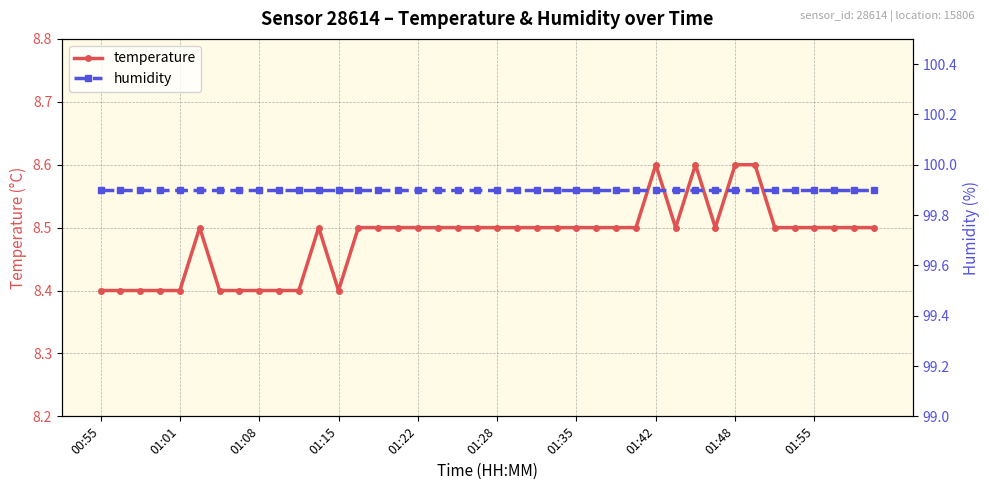

True or false: temperature and humidity cross at least once.

False